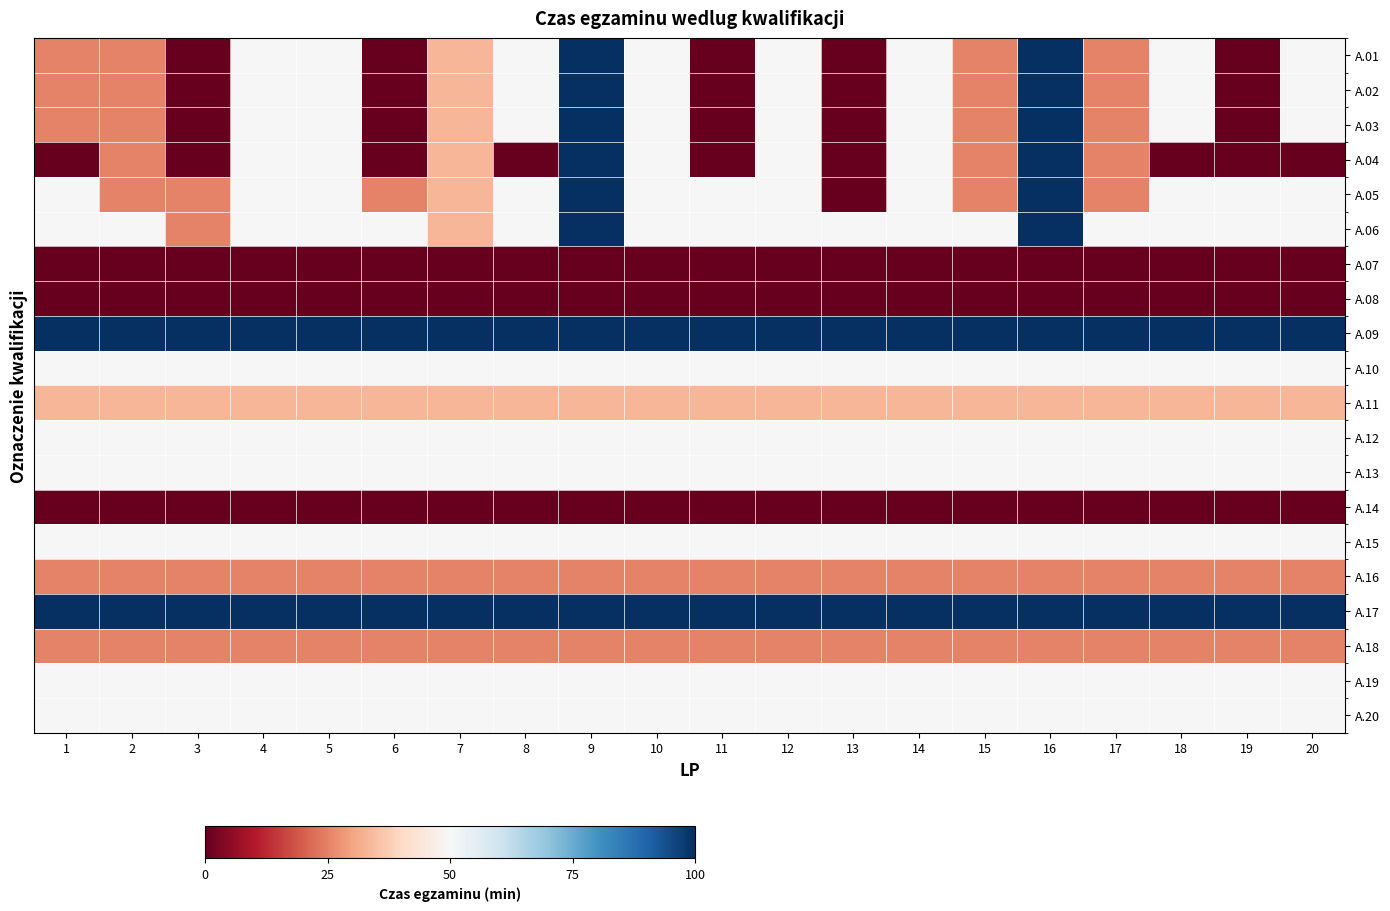

Rank the series by their maximum value, from highest to lowest.

A.01, A.02, A.03, A.04, A.05, A.06, A.09, A.17, A.10, A.12, A.13, A.15, A.19, A.20, A.11, A.16, A.18, A.07, A.08, A.14